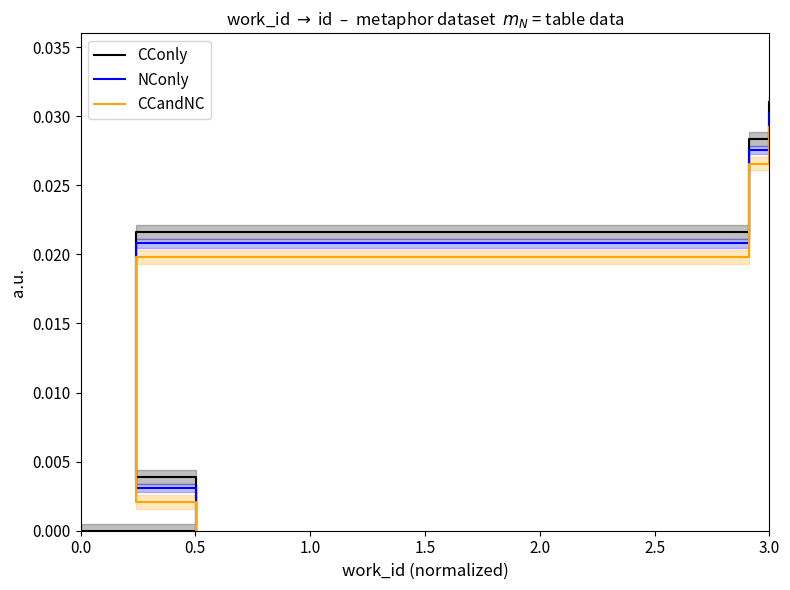

At how many categories does at least one series exceed 0?

4